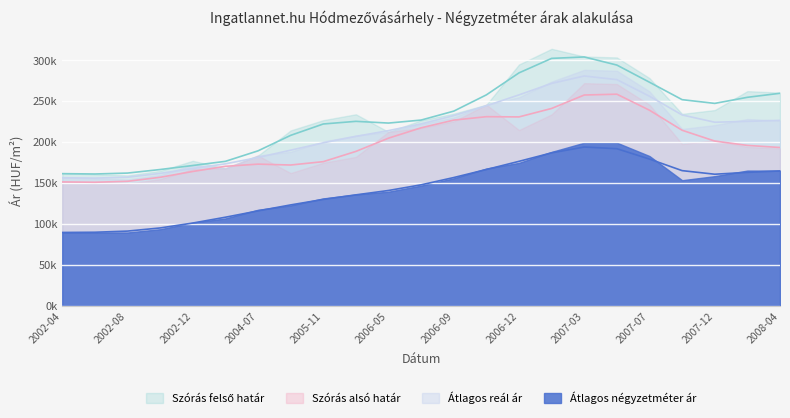

What position from the left is 2006-05?

11